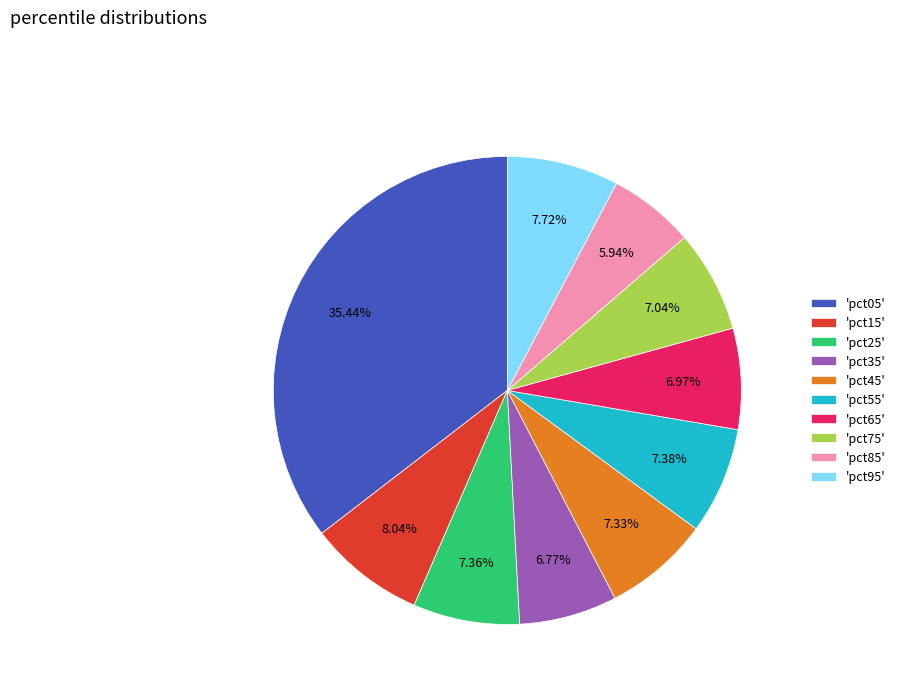

What is the smallest slice in the pie chart?

'pct85'